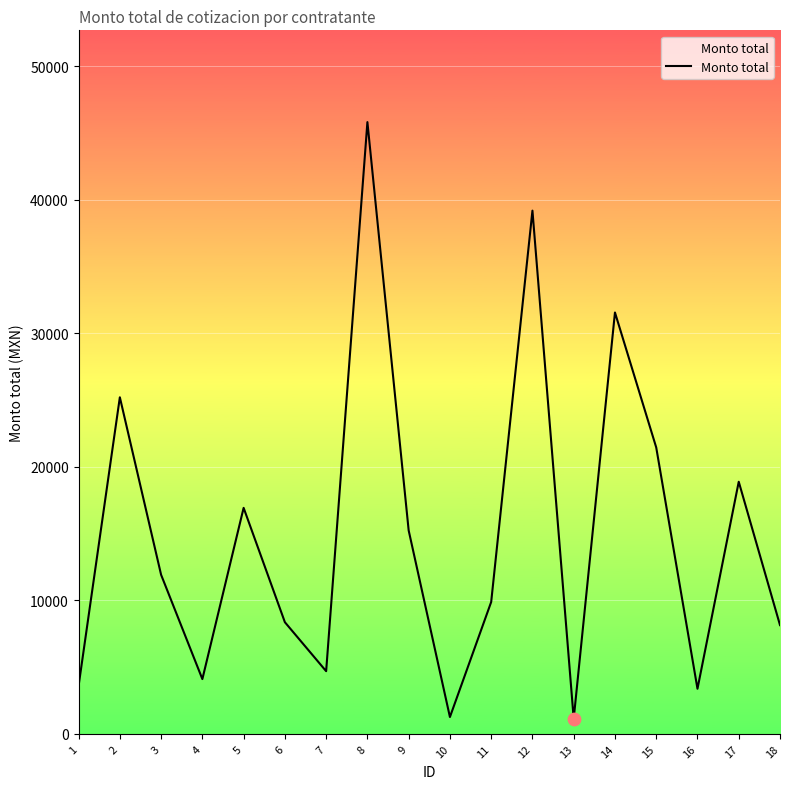

What is the change in value from 12 to 15?

-17740.0